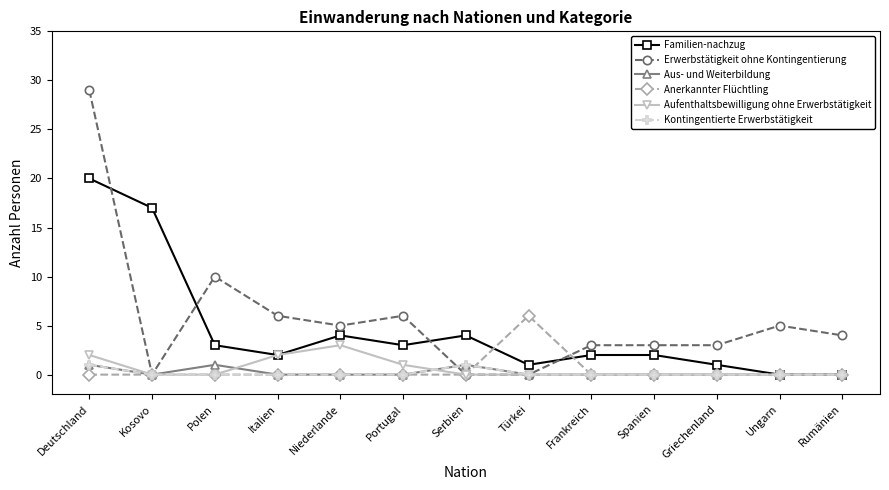

At which category is the sum across all series the highest?

Deutschland